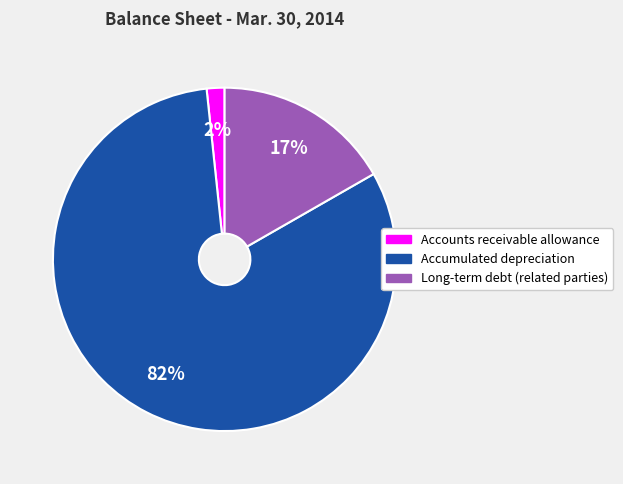

True or false: Accumulated depreciation accounts for 82% of the total.

True